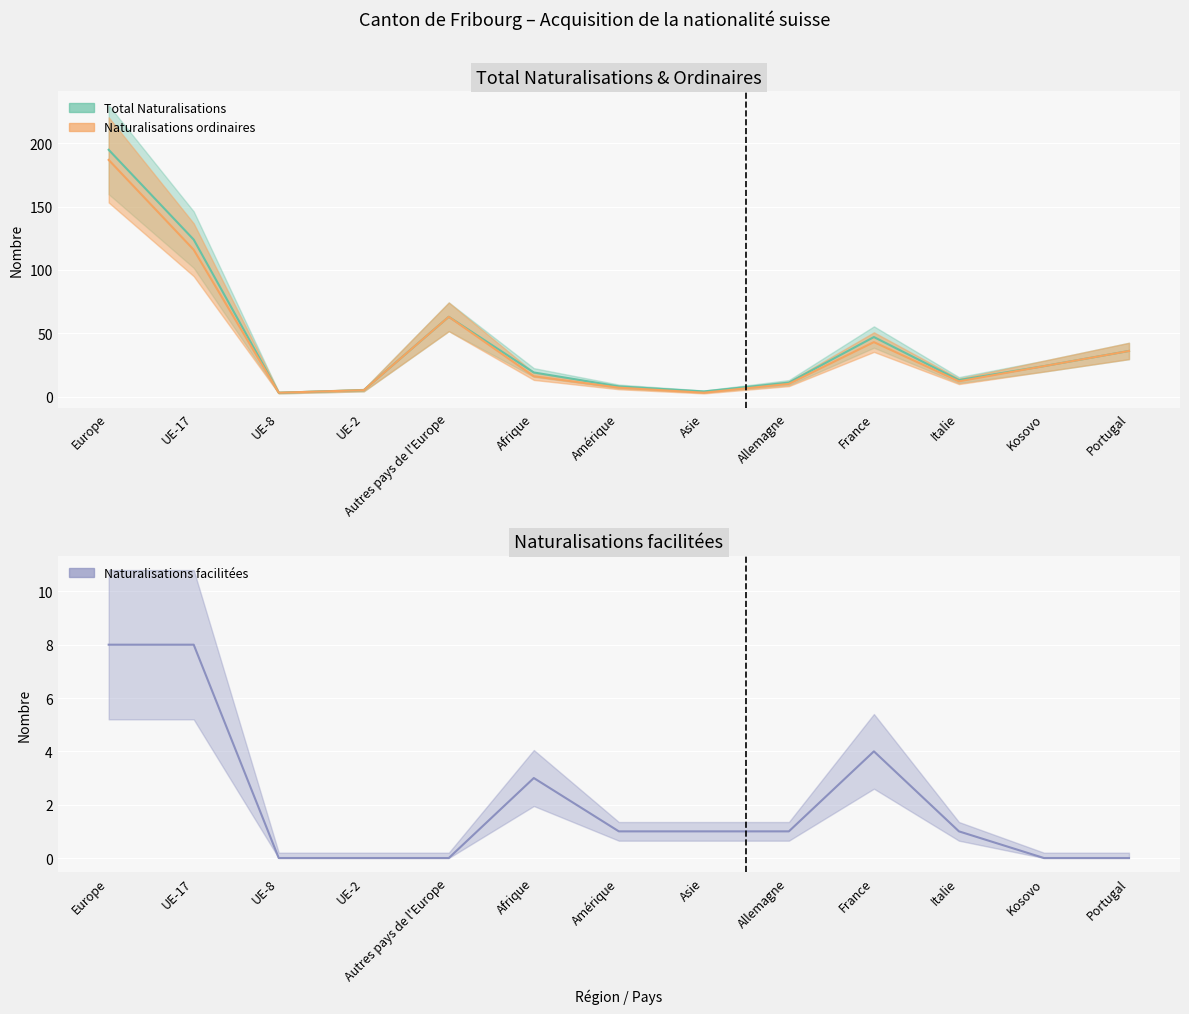

What is the value of the Naturalisations ordinaires point at the 1st from the left?

187